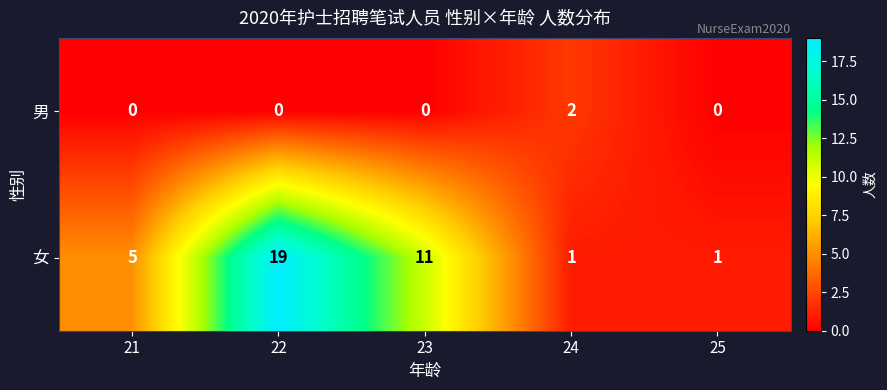

Reading left to right, what are all the values shown in this chart?

男: 0	0	0	2	0
女: 5	19	11	1	1